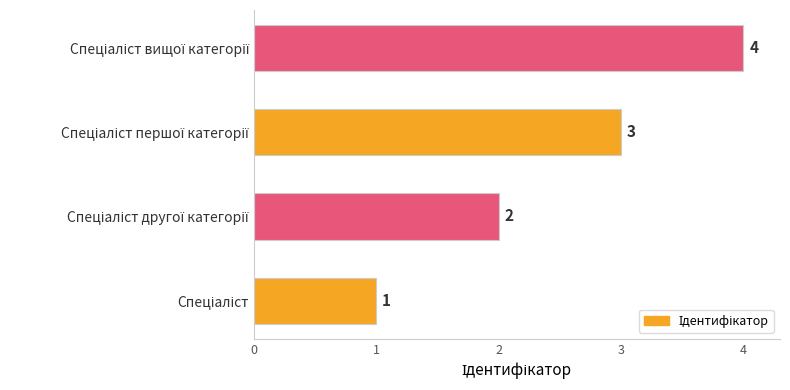

What is the greatest value displayed?

4